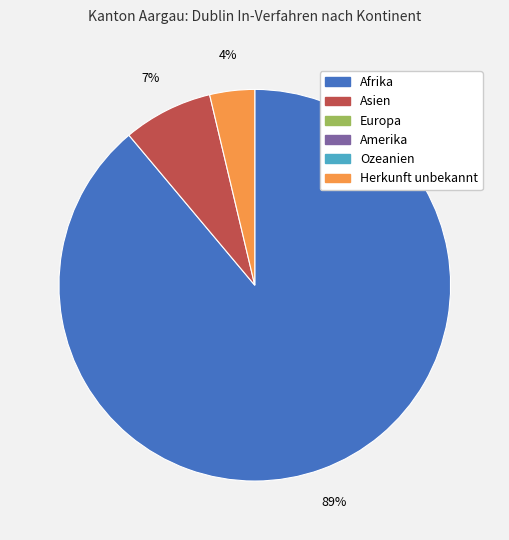

Is there any slice that represents more than half of the pie?

Yes